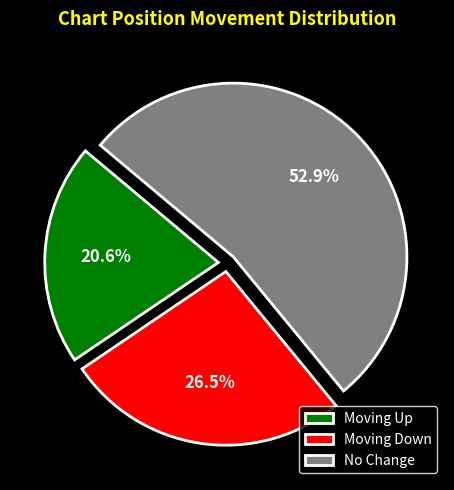

Do No Change and Moving Up together represent more than half of the pie?

Yes